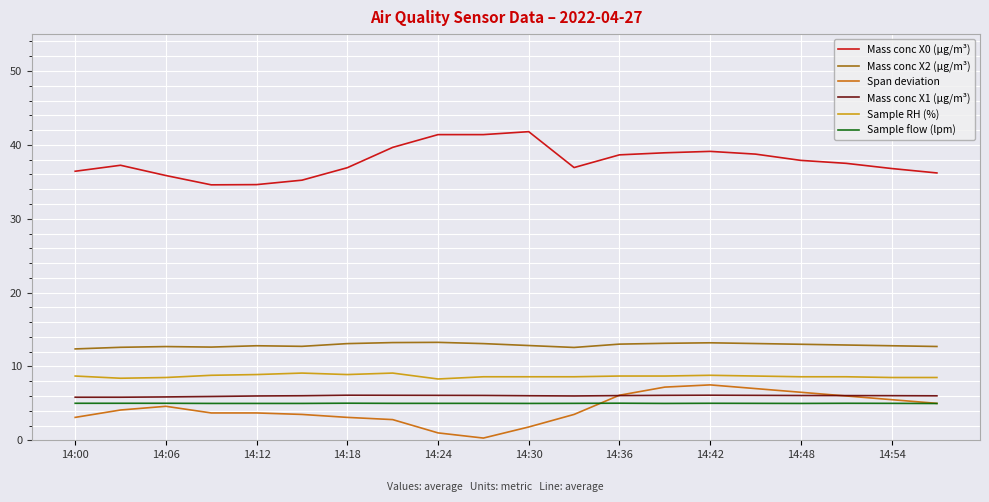

Which series has the largest total across all categories?

Mass conc X0 (μg/m³)